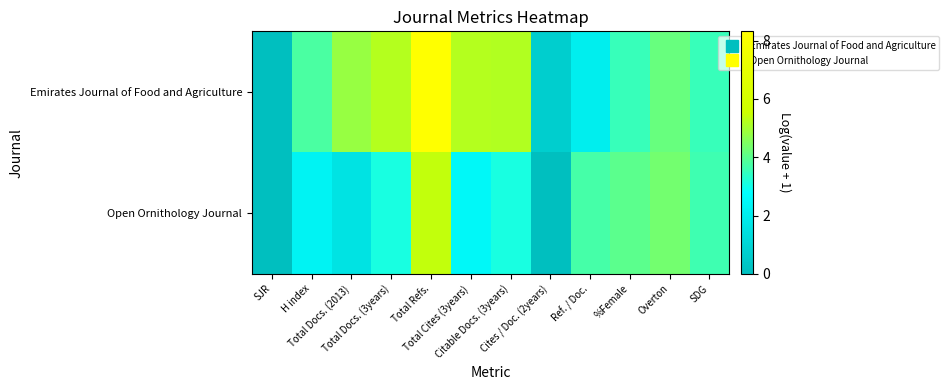

What is the greatest value displayed?

8.3